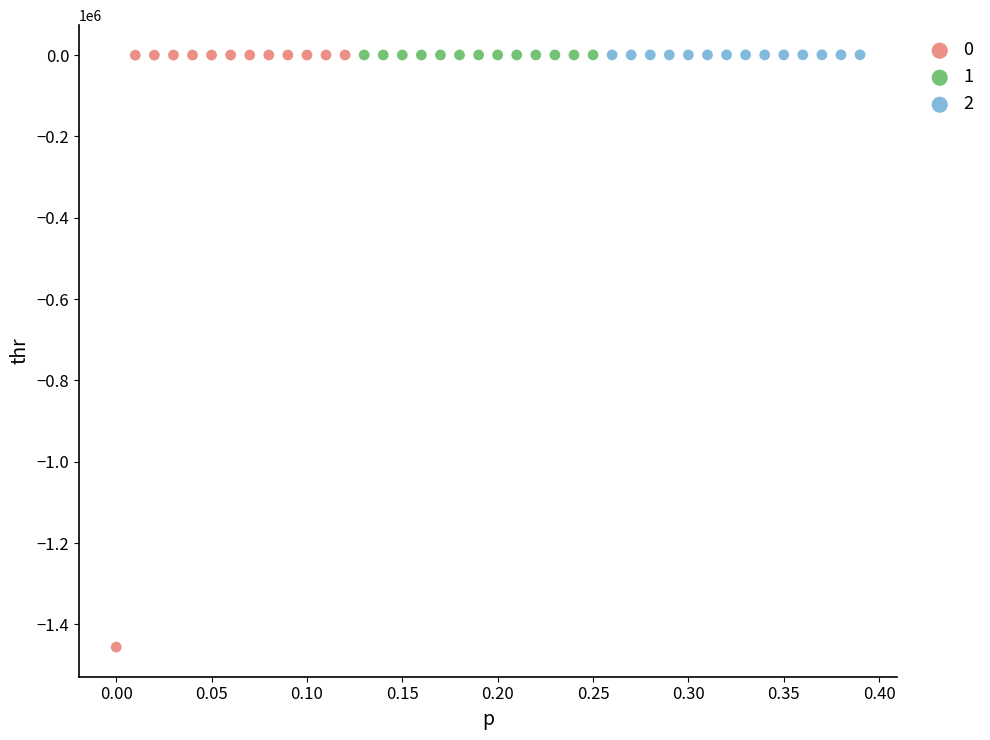

What are all the series names shown in the legend?

0, 1, 2